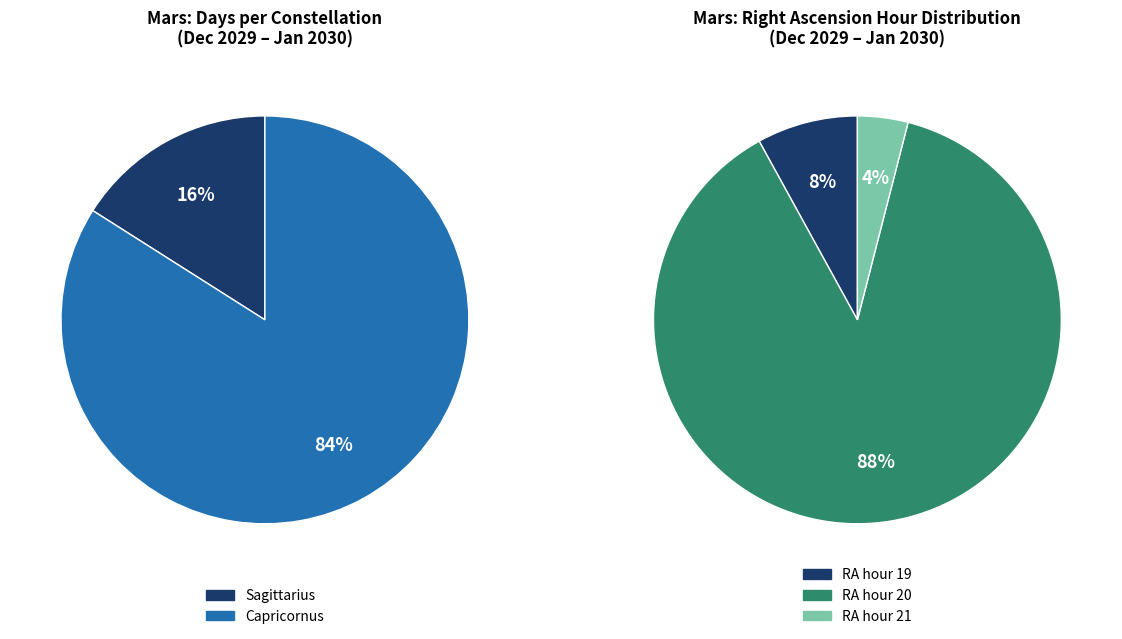

Does any single category account for the majority?

Yes